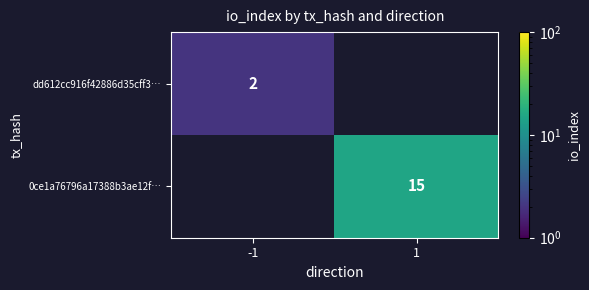

The value of 0ce1a76796a17388b3ae12f… at 1 is 5. True or false?

False